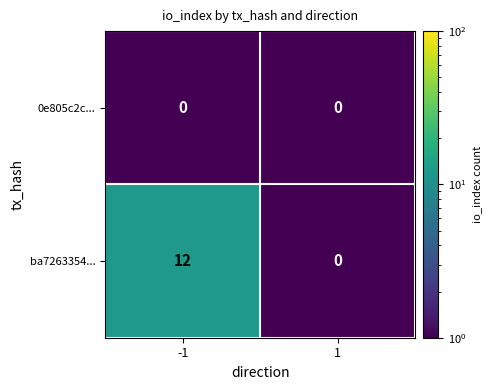

At which category does the chart reach its peak across all series?

-1